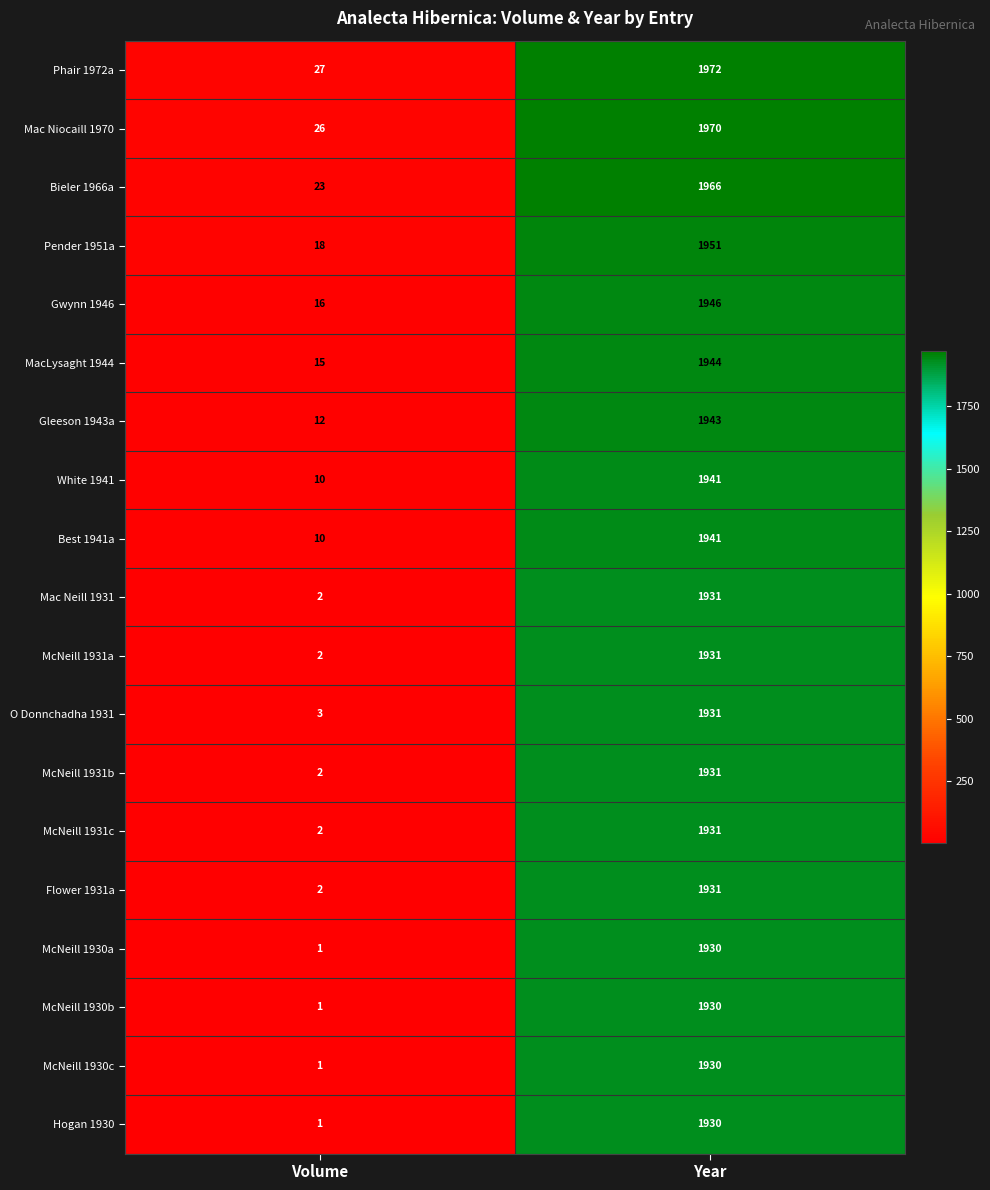

At which category does the chart reach its minimum across all series?

Volume